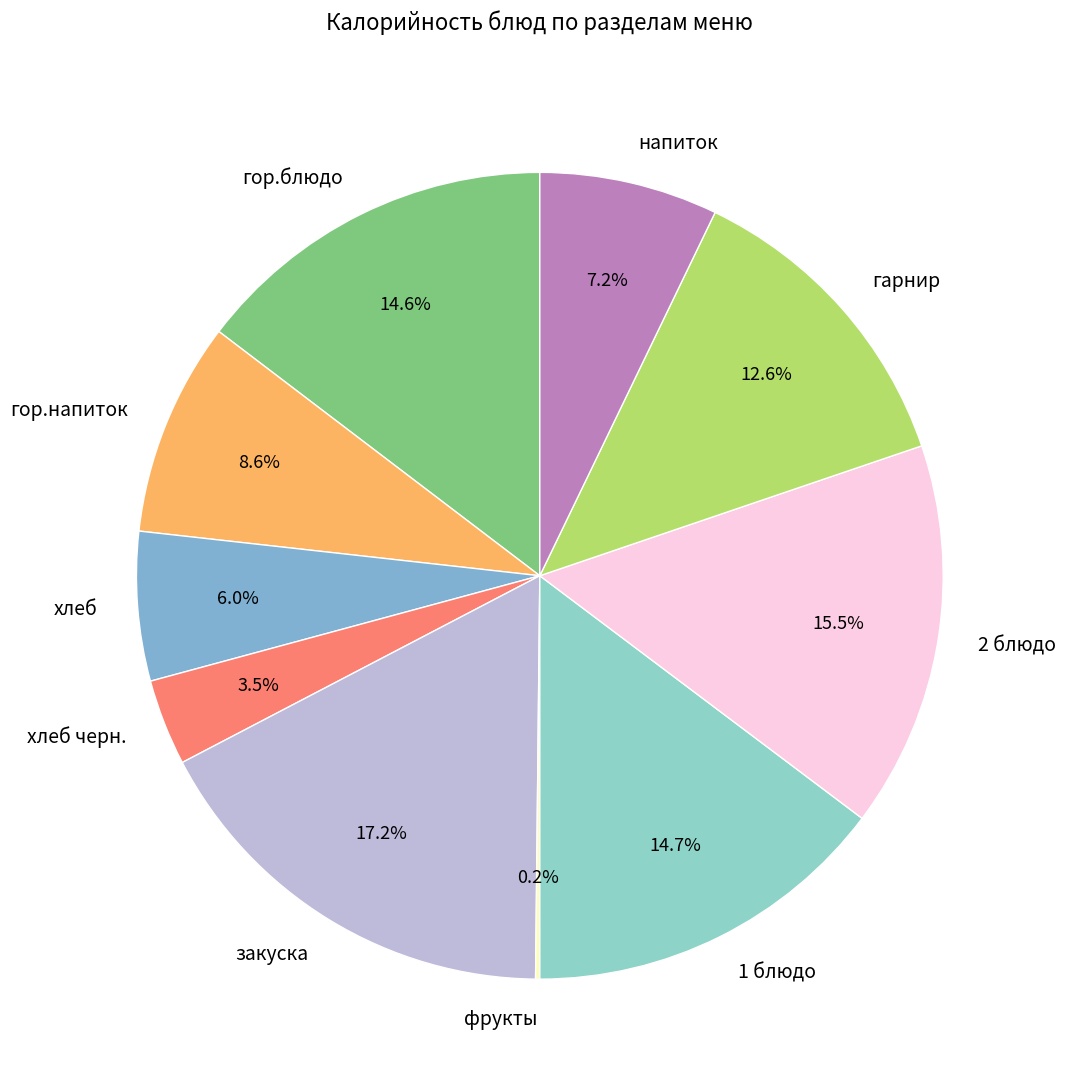

To the nearest percent, what portion does гор.блюдо represent?

15%